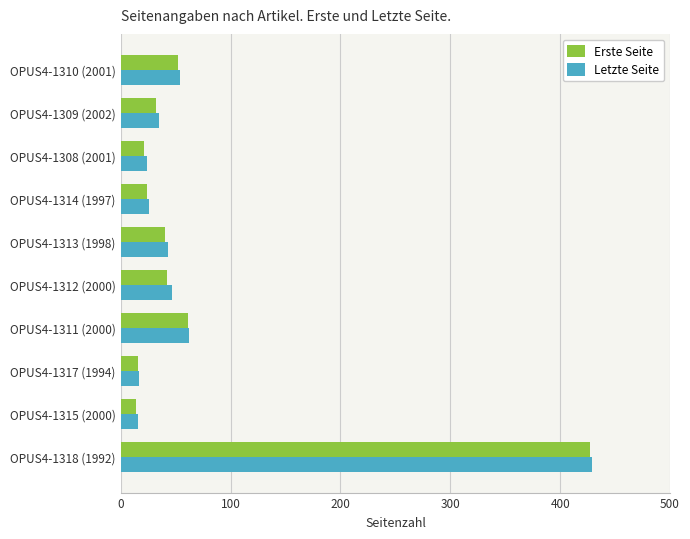

Between OPUS4-1317 (1994) and OPUS4-1312 (2000), which series saw the biggest shift?

Letzte Seite